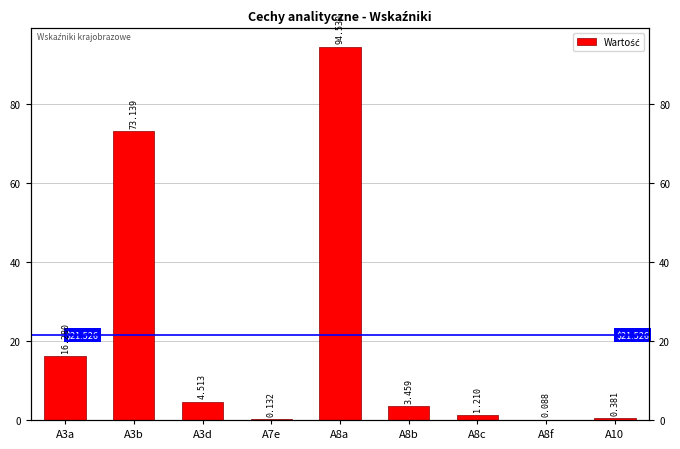

Reading right to left, list all the values displayed in this chart.

0.4	0.1	1.2	3.5	94.5	0.1	4.5	73.1	16.3